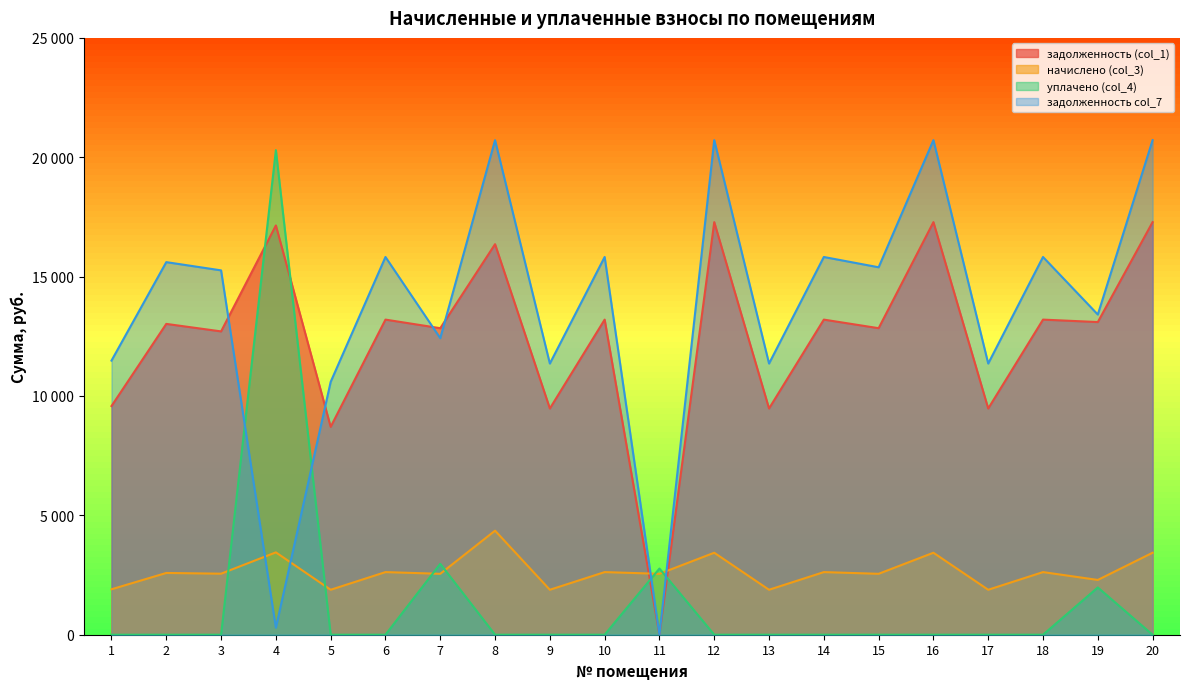

Reading right to left, extract all data points from this chart.

задолженность (col_1): 20=17282.6	19=13096.8	18=13199.5	17=9475.9	16=17282.6	15=12840.0	14=13199.5	13=9475.9	12=17282.6	11=0.0	10=13199.5	9=9475.9	8=16358.2	7=12840.0	6=13199.5	5=8708.4	4=17143.4	3=12705.4	2=13019.8	1=9578.6
начислено (col_3): 20=3434.3	19=2294.7	18=2623.0	17=1883.0	16=3434.3	15=2551.5	14=2623.0	13=1883.0	12=3434.3	11=2551.5	10=2623.0	9=1883.0	8=4358.8	7=2551.5	6=2623.0	5=1883.0	4=3449.6	3=2556.6	2=2587.2	1=1903.4
уплачено (col_4): 20=0.0	19=1980.0	18=0.0	17=0.0	16=0.0	15=0.0	14=0.0	13=0.0	12=0.0	11=2772.0	10=0.0	9=0.0	8=0.0	7=2970.0	6=0.0	5=0.0	4=20297.9	3=0.0	2=0.0	1=0.0
задолженность col_7: 20=20717.0	19=13411.5	18=15822.5	17=11358.9	16=20717.0	15=15391.5	14=15822.5	13=11358.9	12=20717.0	11=0.0	10=15822.5	9=11358.9	8=20717.0	7=12421.5	6=15822.5	5=10591.4	4=295.1	3=15262.0	2=15607.0	1=11482.0